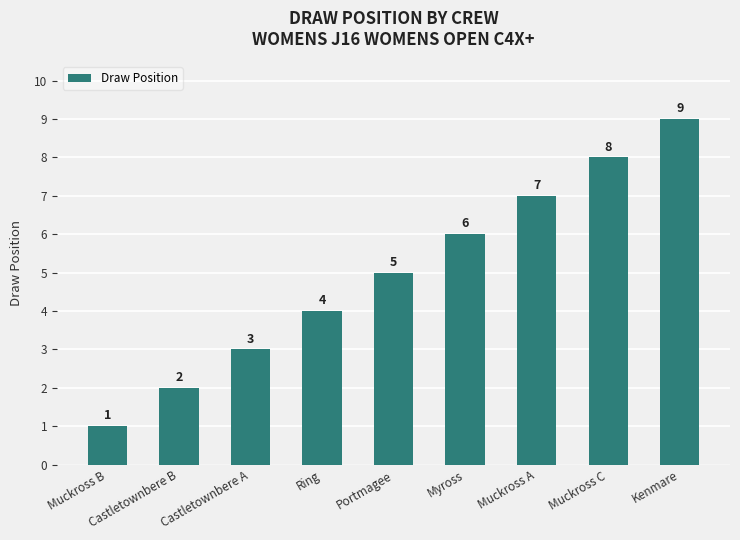

What is the difference between the values at Castletownbere B and Ring?

2